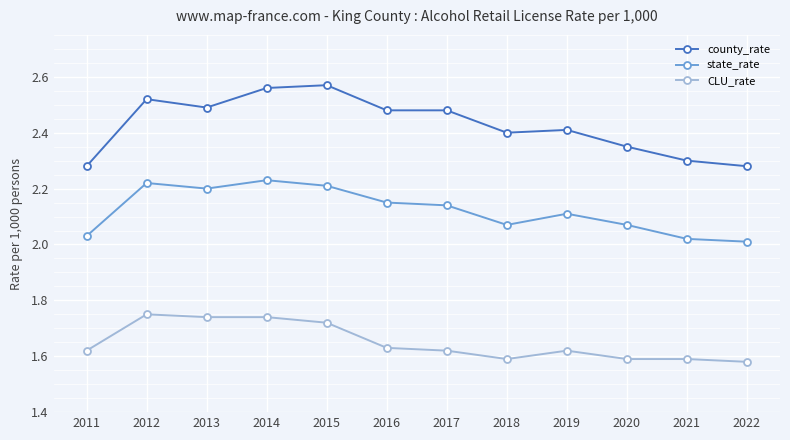

Is this an area chart (filled region under the line)?

No